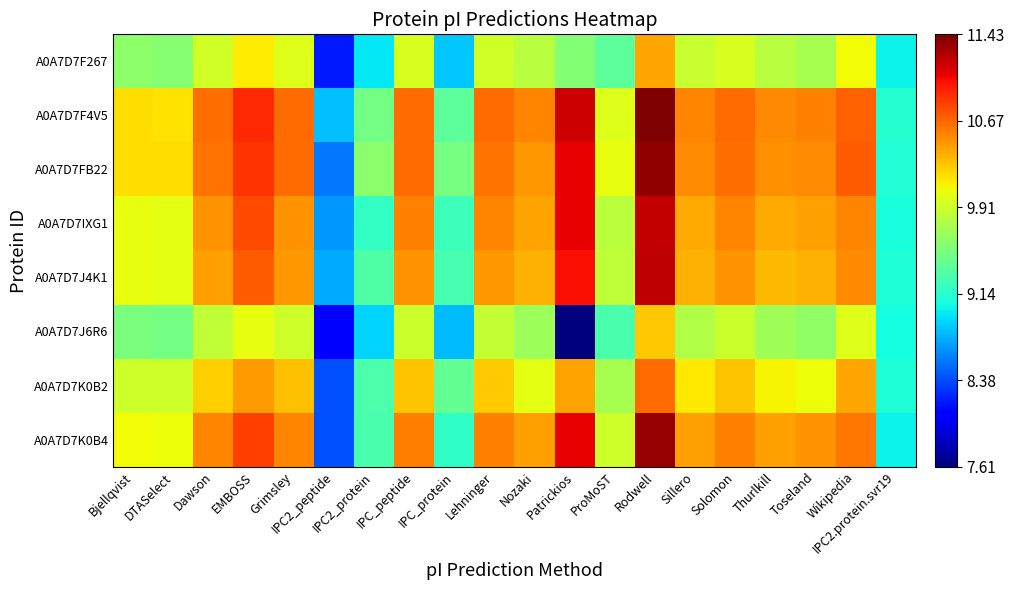

At which category does the chart reach its minimum across all series?

Patrickios